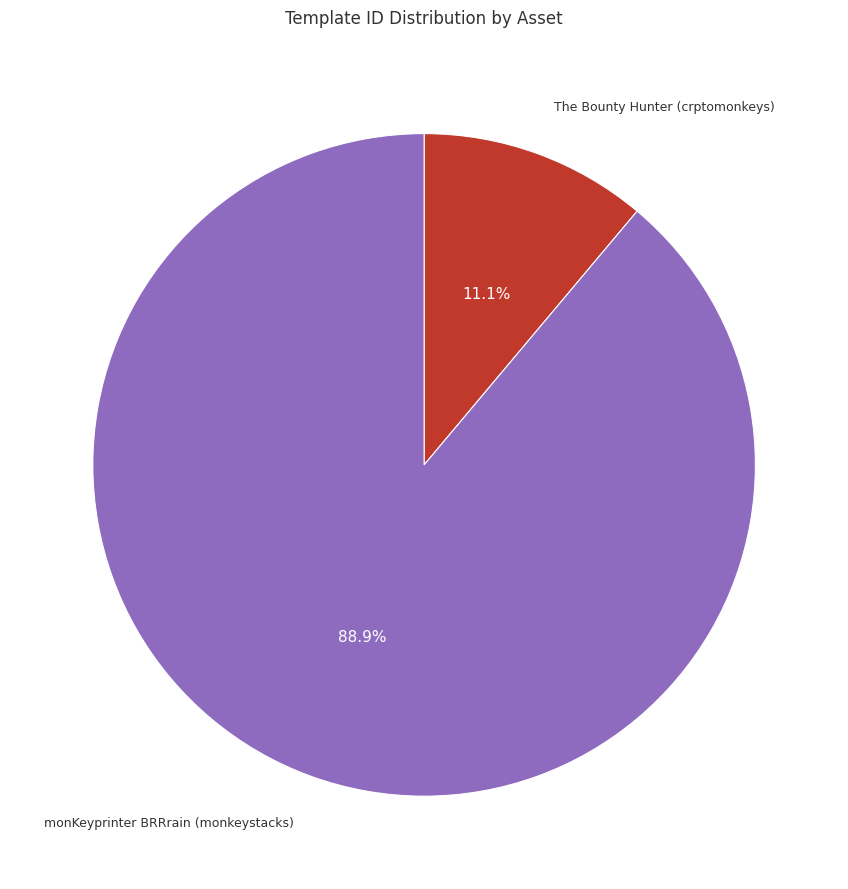

Does any single category account for the majority?

Yes